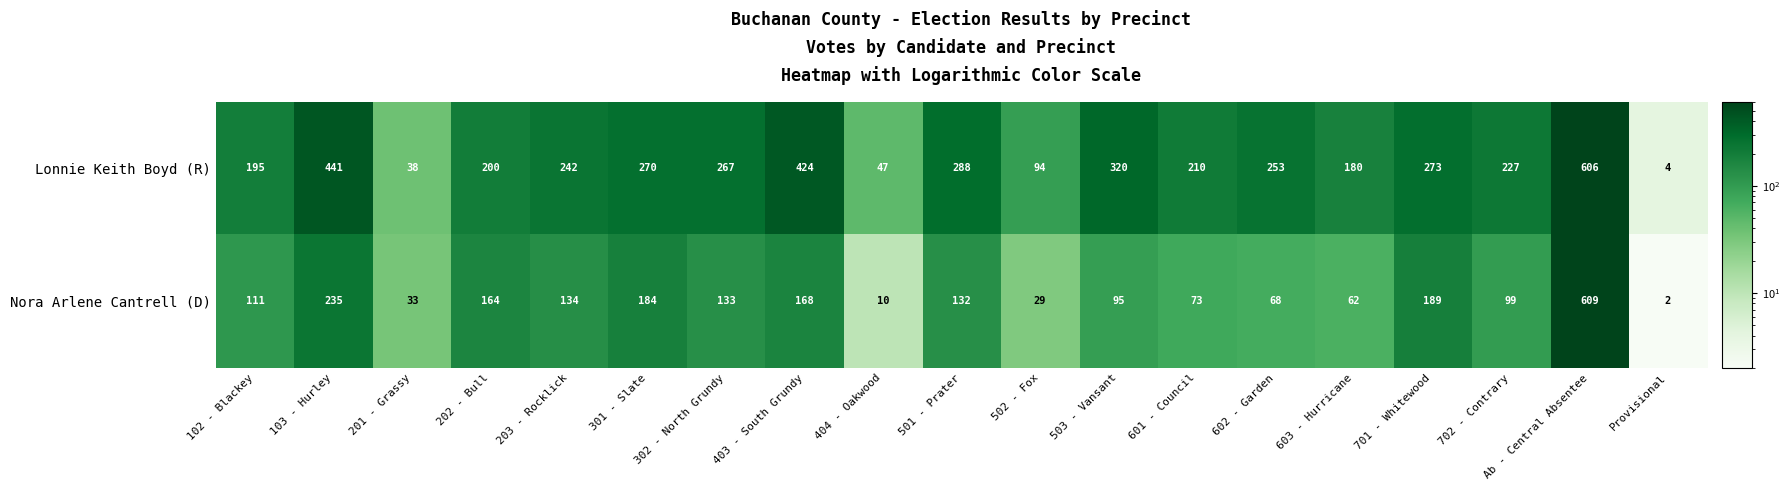

What is the maximum value for Lonnie Keith Boyd (R)?

606